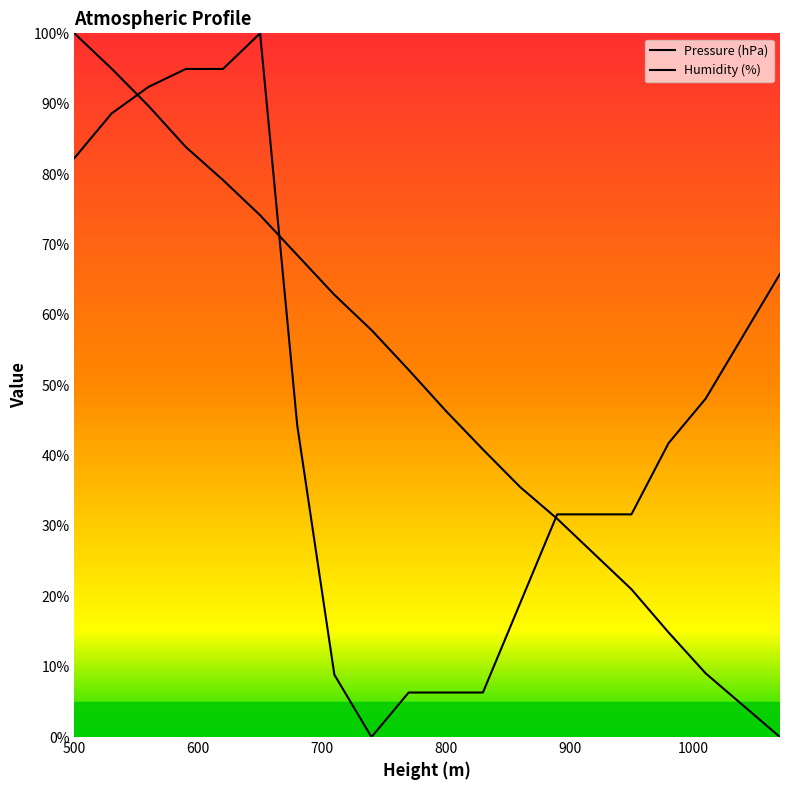

Does the chart display data point markers on the line(s)?

No